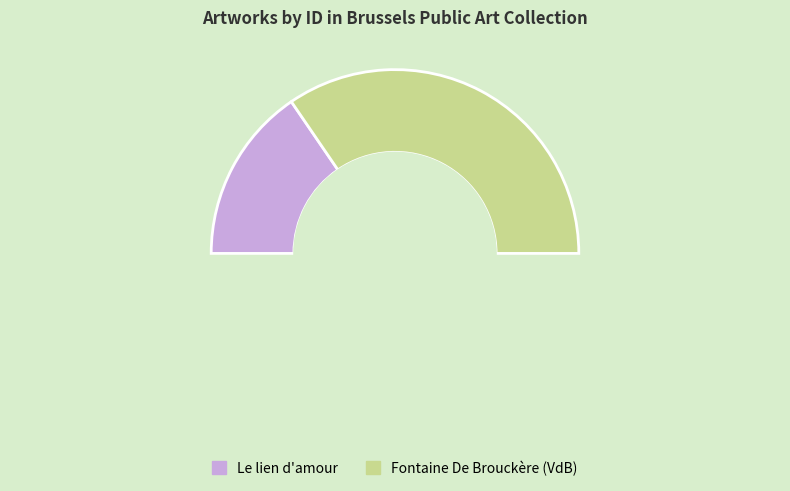

Is the sum of Fontaine De Brouckère (VdB) and Le lien d'amour greater than half?

Yes